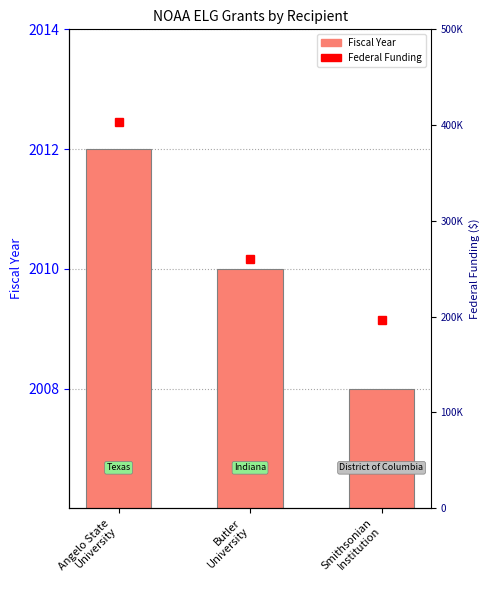

Reading right to left, what are all the values shown in this chart?

Fiscal Year: Smithsonian
Institution=2008	Butler
University=2010	Angelo State
University=2012
Federal Funding: Smithsonian
Institution=196016	Butler
University=259770	Angelo State
University=403436